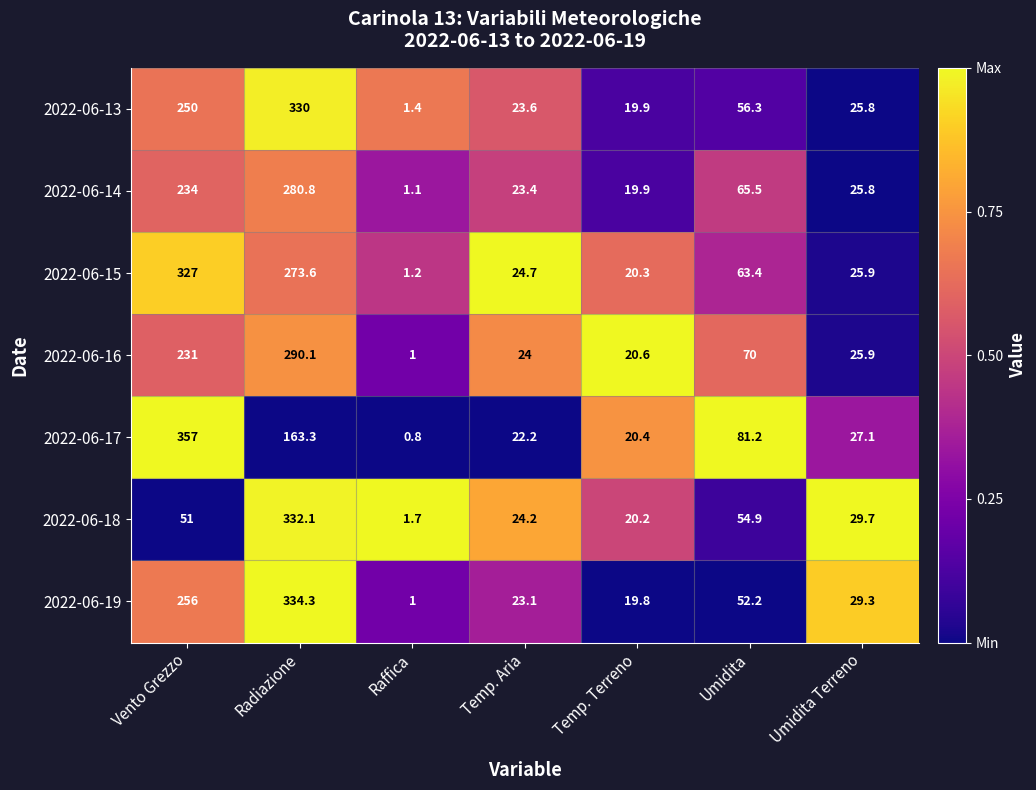

Which label corresponds to the smallest value in the chart?

Raffica